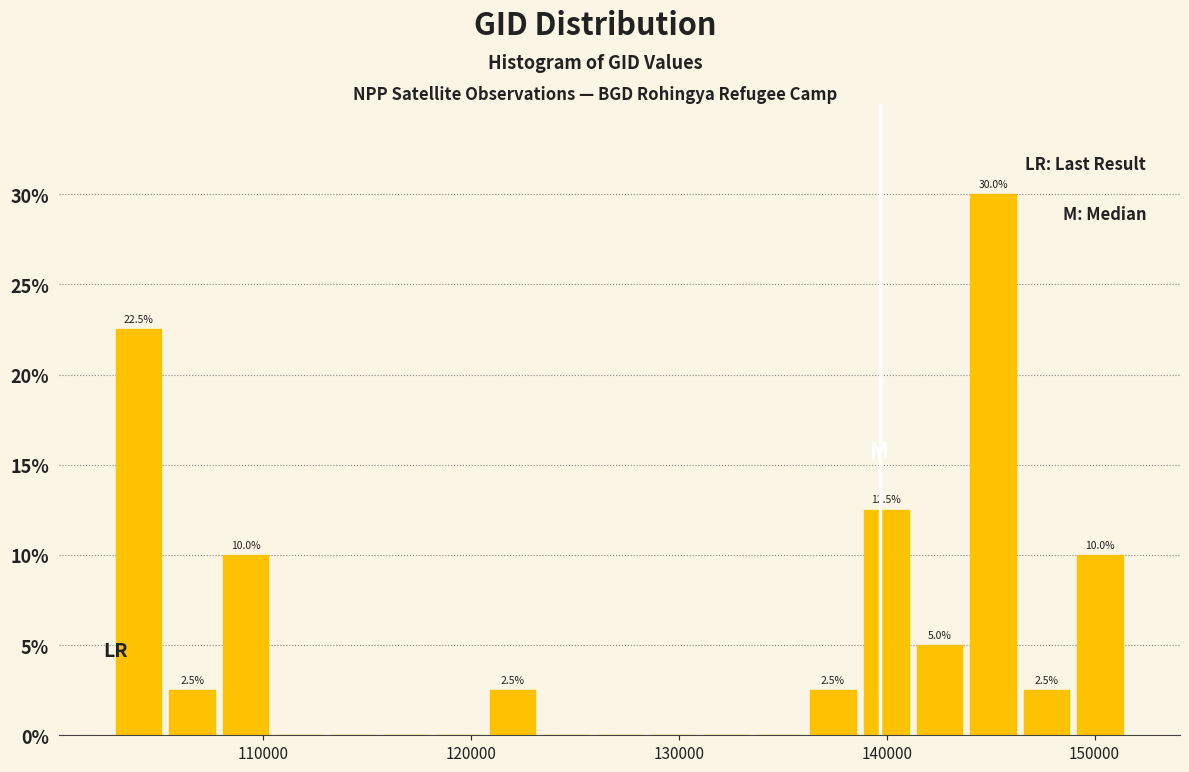

Read against the x-axis, roughly where is the centre of the tallest bar?

145000